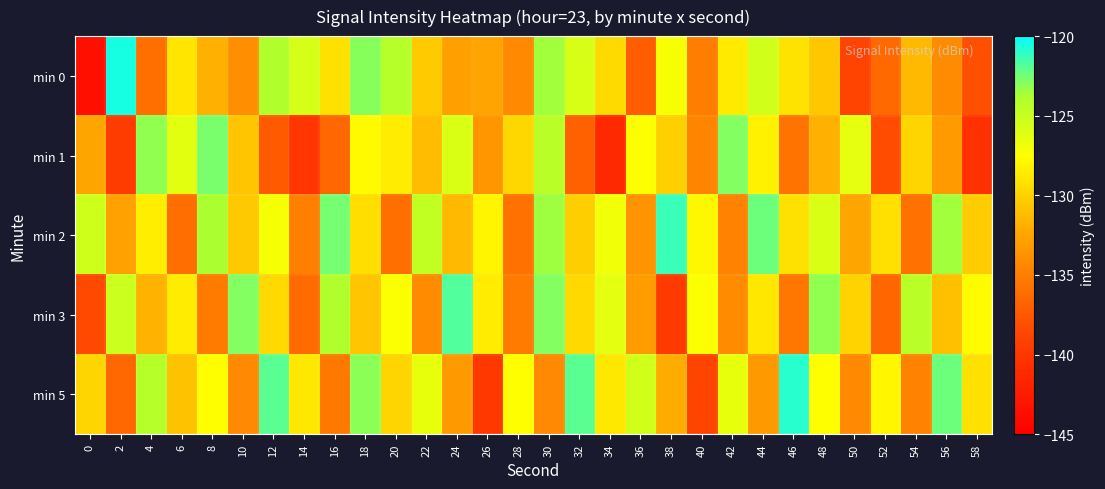

What is the smallest value displayed?

-143.6